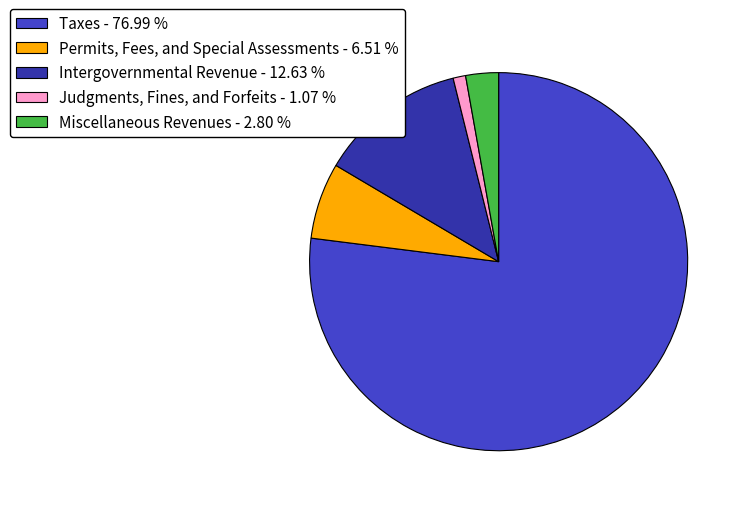

How many slices are in this pie chart?

5